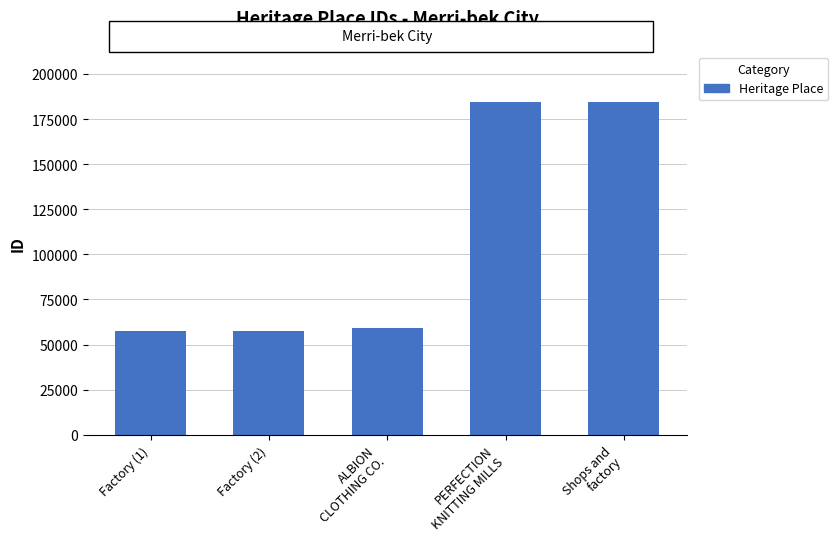

Where is the data nearest to the value 120916?

ALBION
CLOTHING CO.